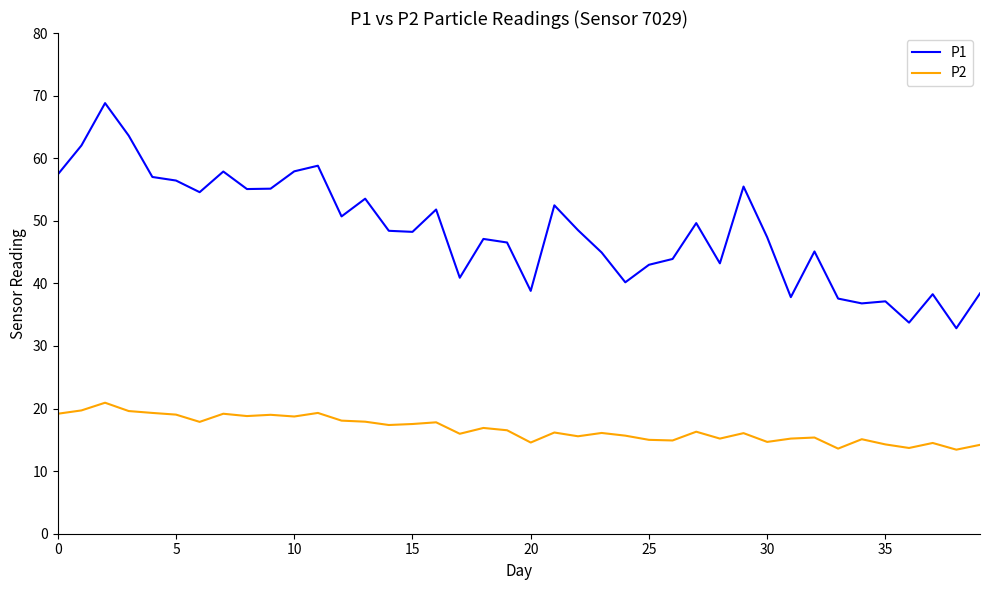

What is the difference between the maximum and minimum values in the P1 series?

36.0